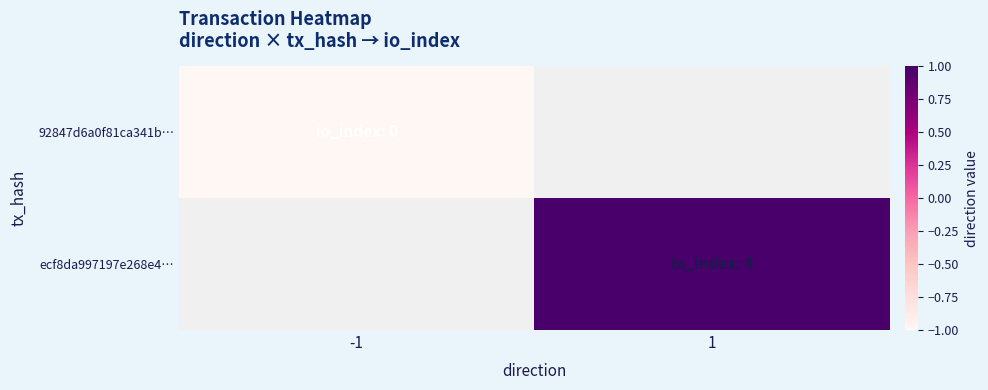

True or false: ecf8da997197e268e4… has a value of 1.0 at 1.

True